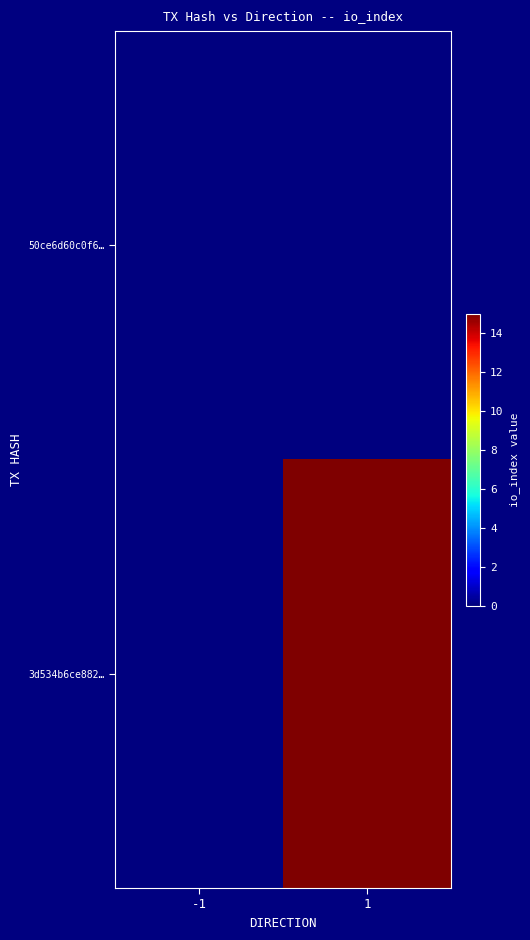

Rank the series at 1 from highest to lowest value.

3d534b6ce882…, 50ce6d60c0f6…